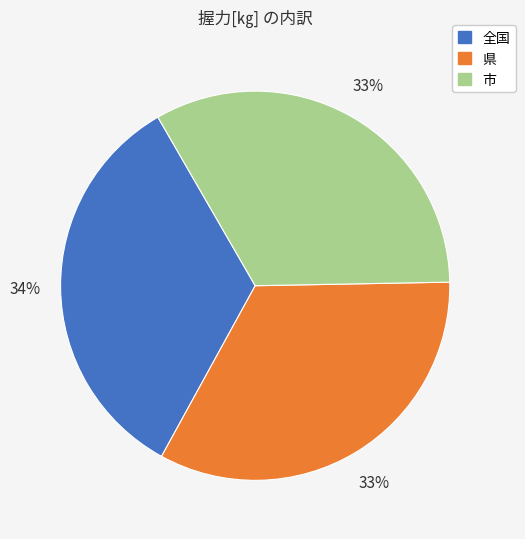

Does any single category account for the majority?

No